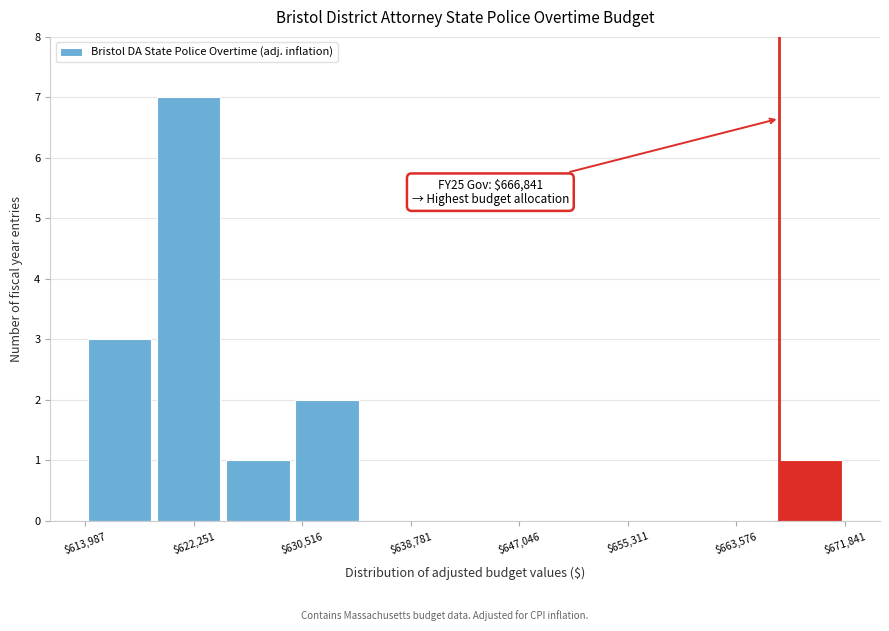

Over which range of the x-axis is the bar tallest?

619000 to 625000